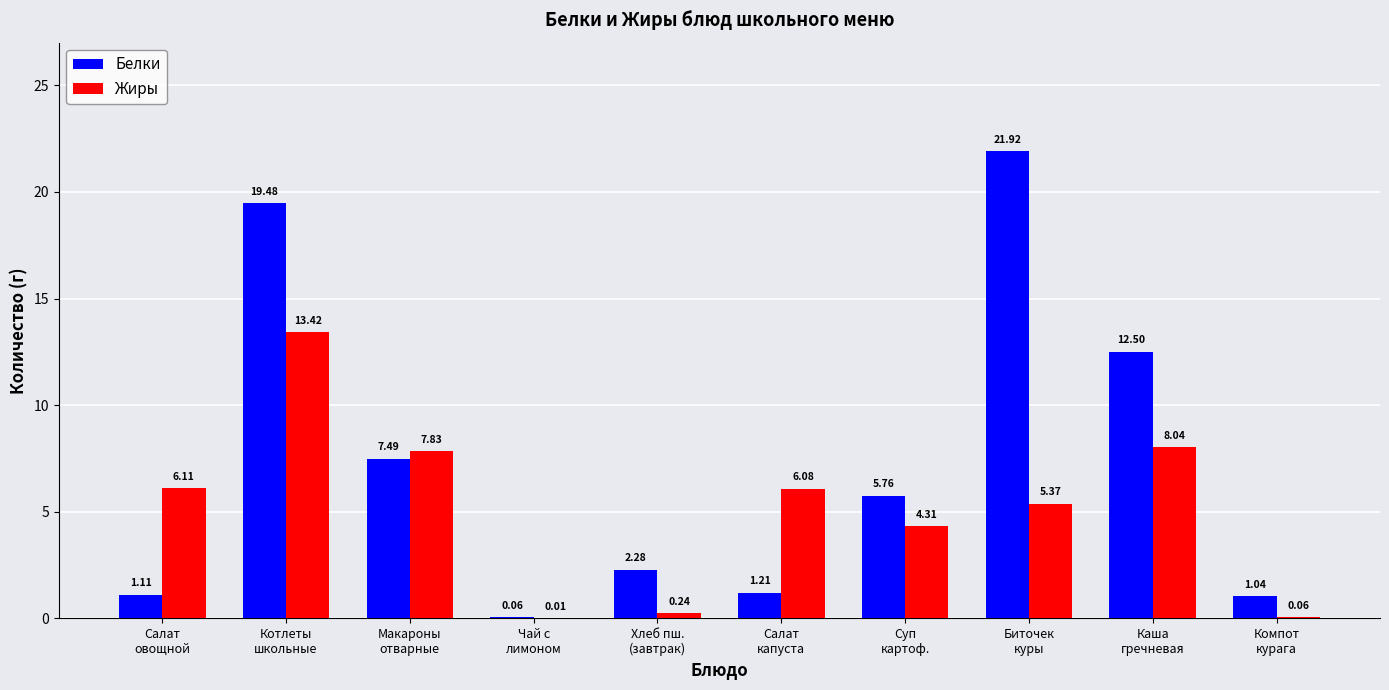

What is the sum of all Белки values?

72.9